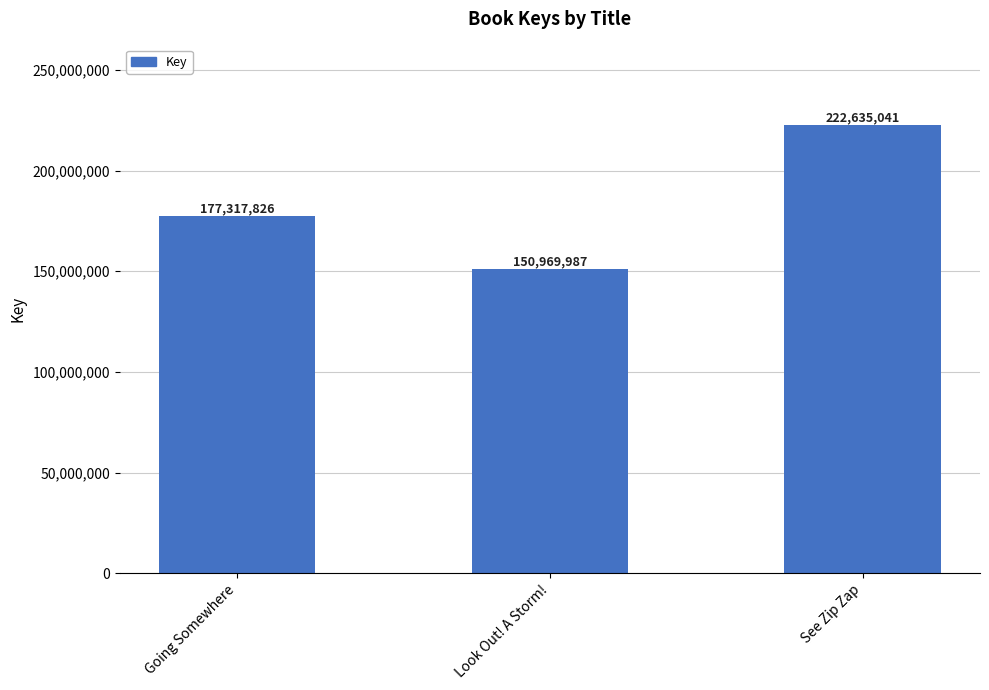

How many values are below 177317826?

1